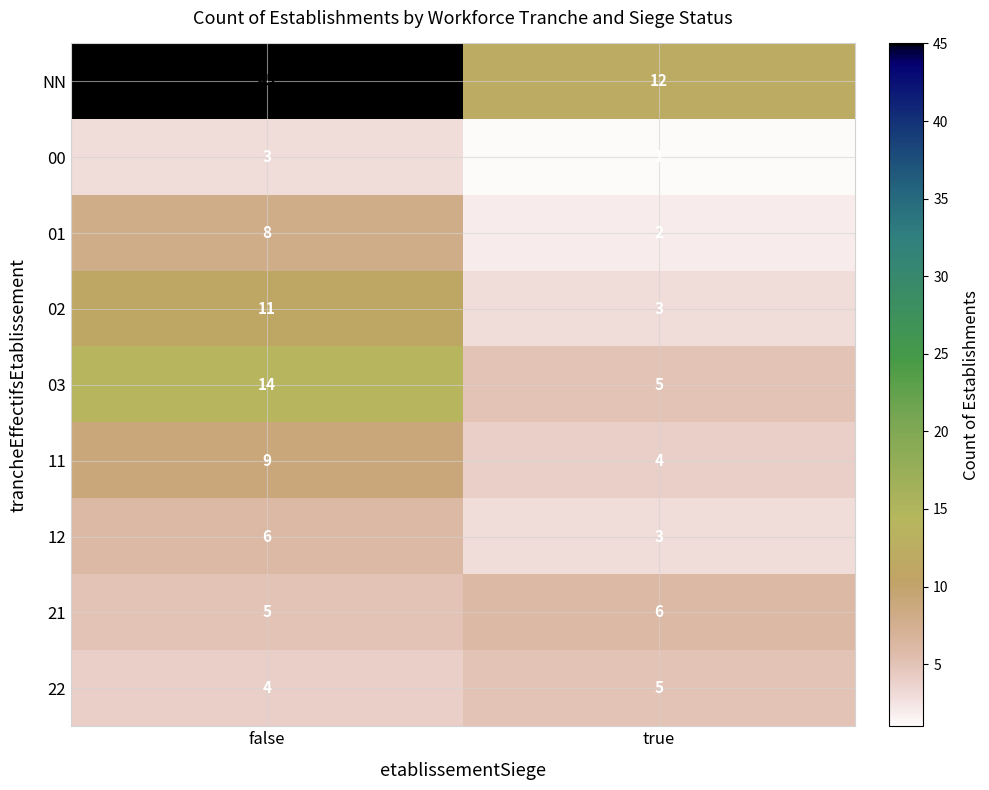

Which series has the widest spread of values?

NN